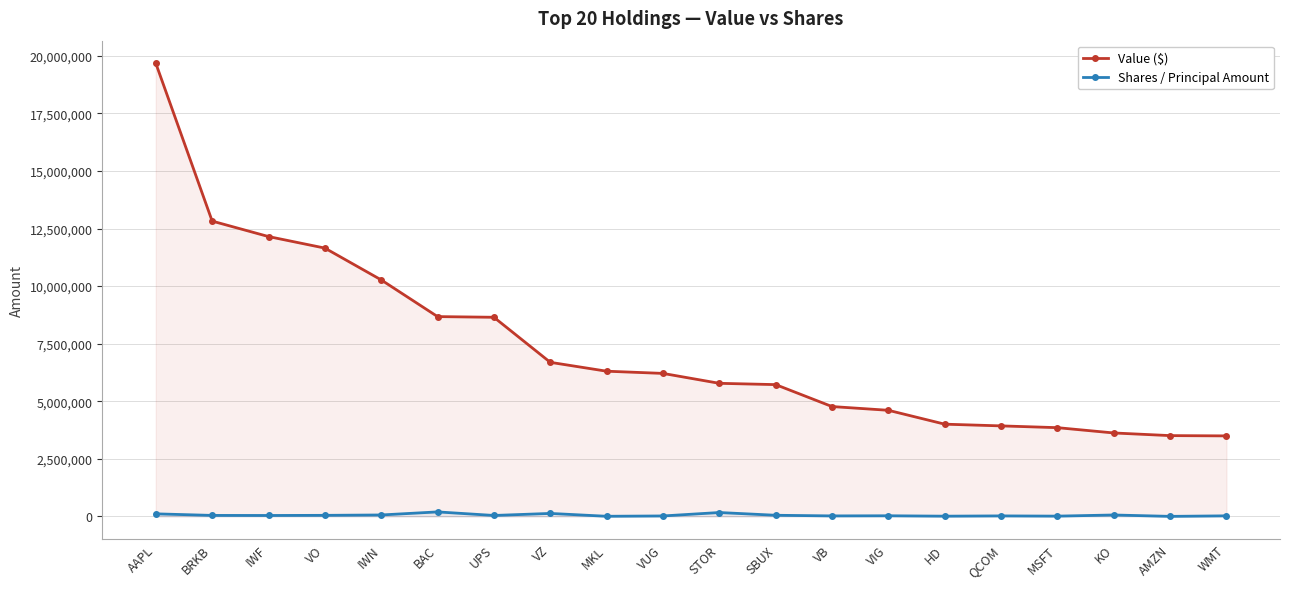

What is the sum of the Value ($) values at AMZN and BAC?

12183030